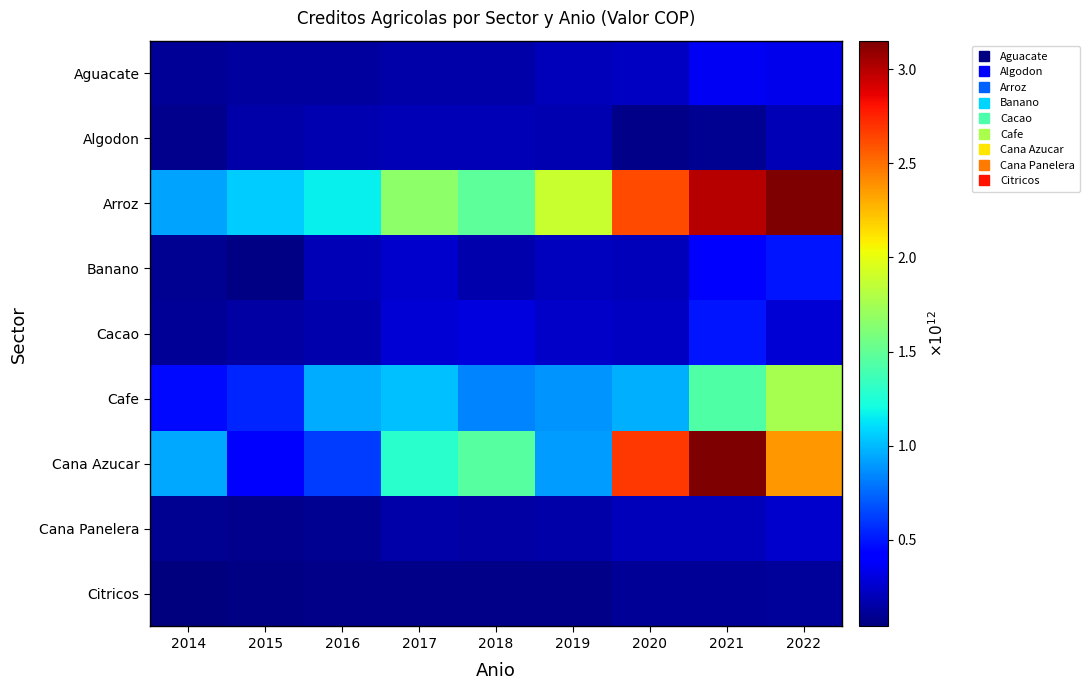

Which series has the largest range (max minus min)?

Cana Azucar